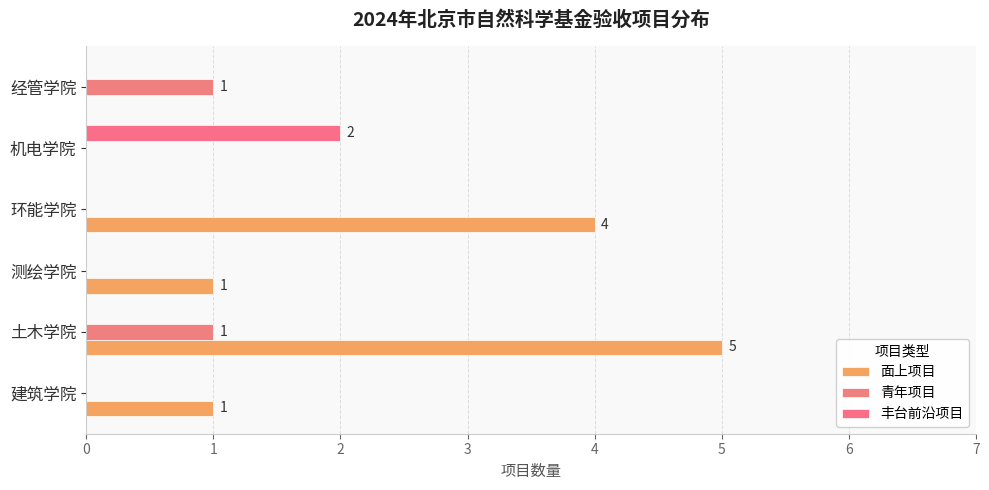

Reading left to right, transcribe all the data shown in this chart.

面上项目: 1	5	1	4	0	0
青年项目: 0	1	0	0	0	1
丰台前沿项目: 0	0	0	0	2	0